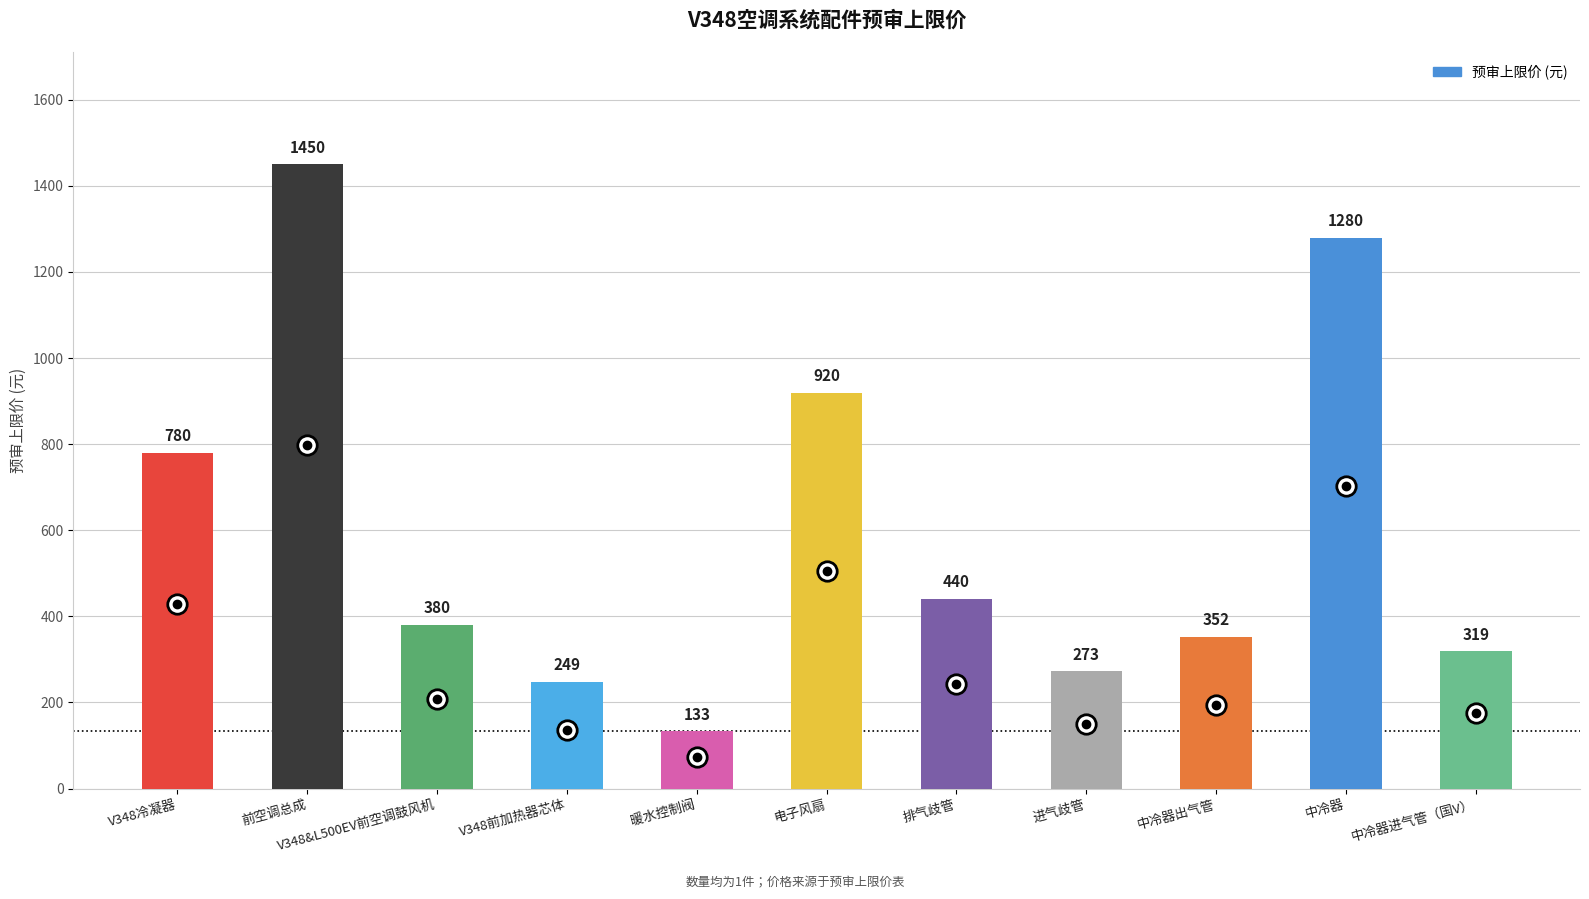

Rank the categories by value from lowest to highest.

暖水控制阀, V348前加热器芯体, 进气歧管, 中冷器进气管（国V）, 中冷器出气管, V348&L500EV前空调鼓风机, 排气歧管, V348冷凝器, 电子风扇, 中冷器, 前空调总成